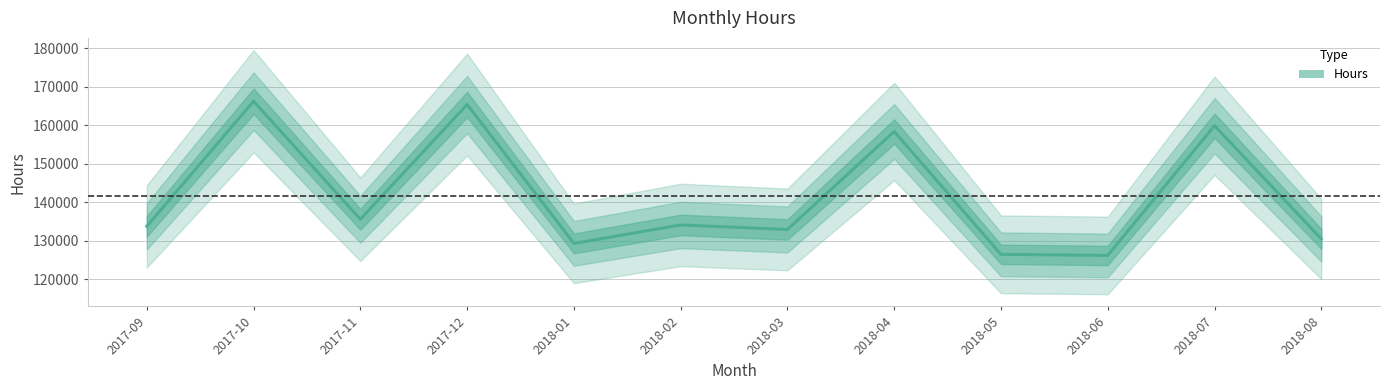

The value at 2017-10 is 166264.0. True or false?

True